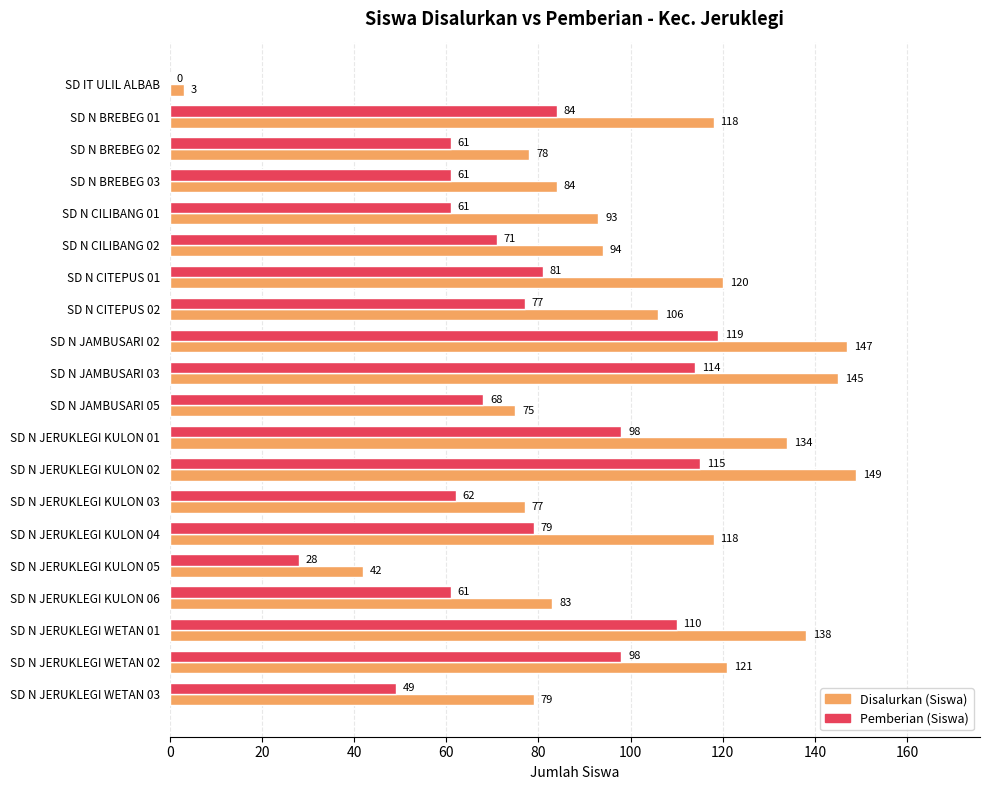

Is the value of Disalurkan (Siswa) at SD N JERUKLEGI KULON 06 greater than the value of Pemberian (Siswa) at SD N JAMBUSARI 03?

No